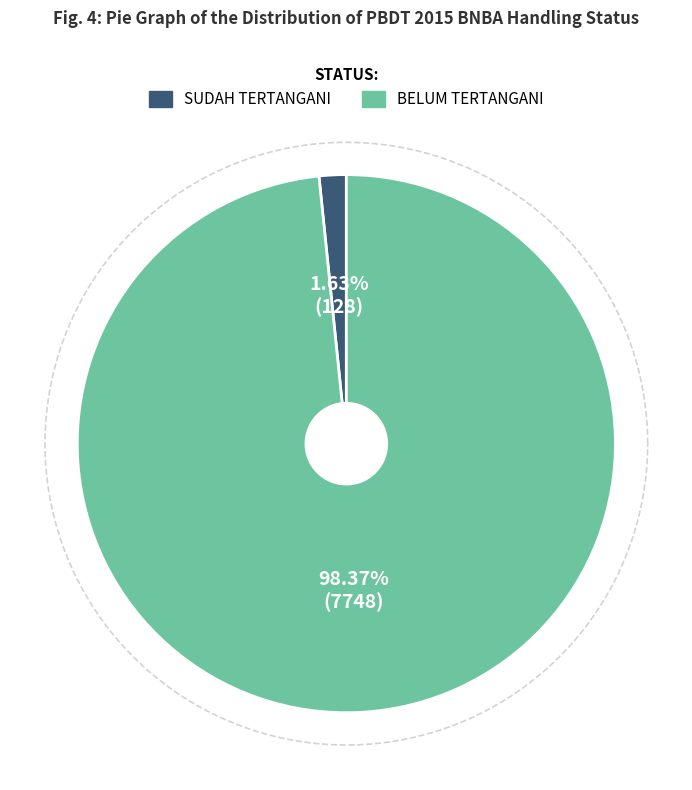

Which slice is the smallest?

JUMLAH BNBA YANG SUDAH TERTANGANI